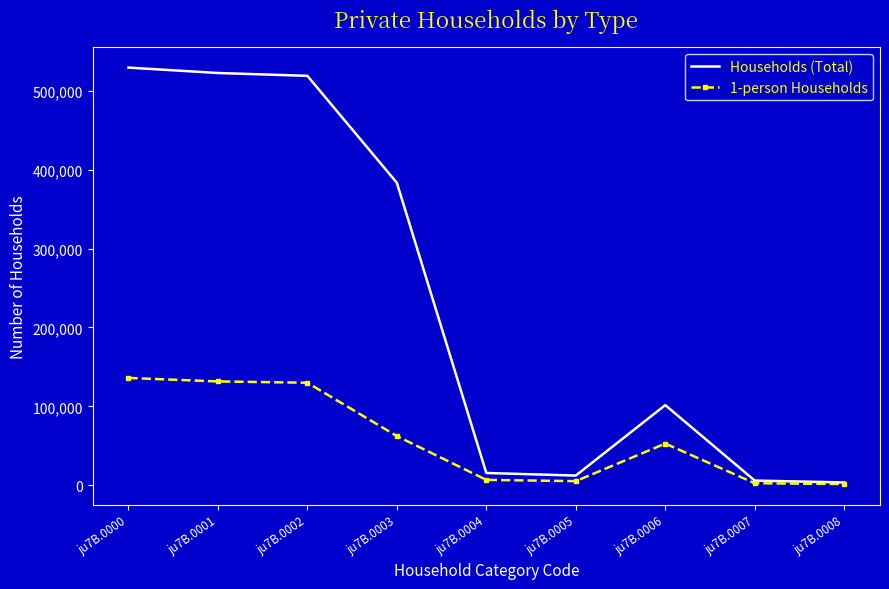

Which series changed the most between ju7B.0000 and ju7B.0007?

Households (Total)